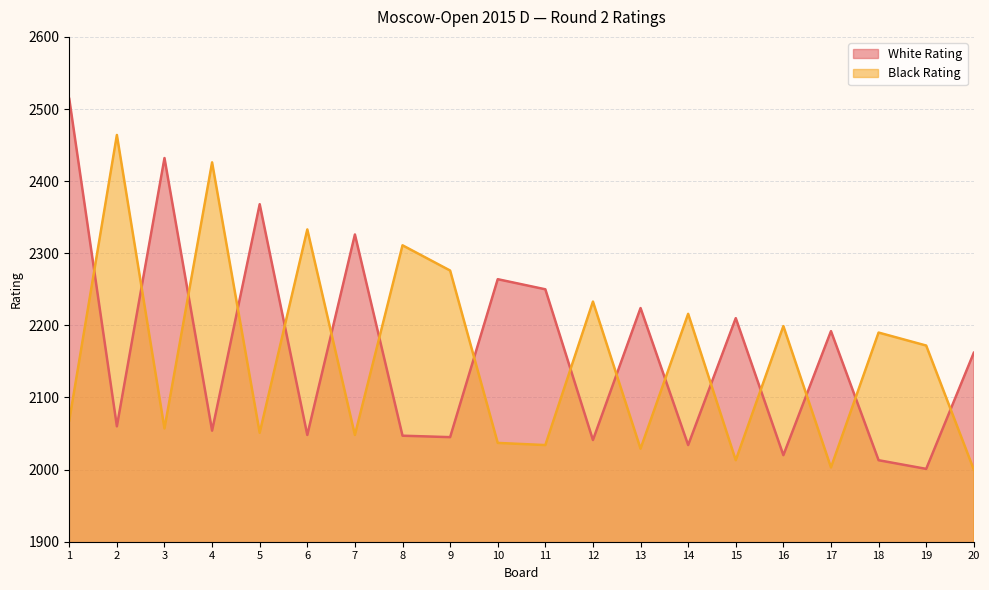

How many times do White Rating and Black Rating cross each other?

16